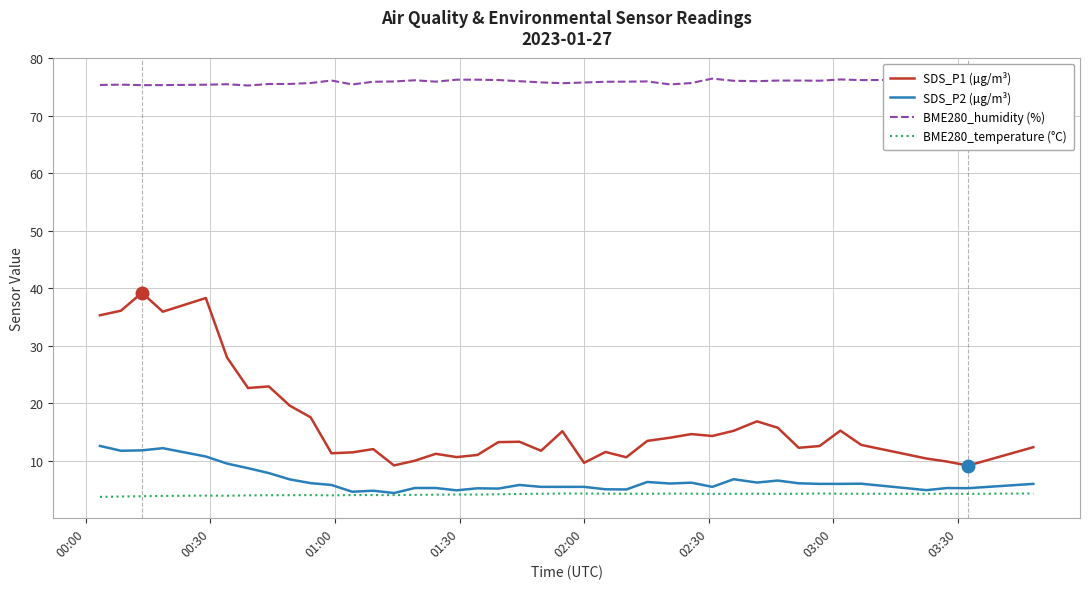

Which series has the largest total across all categories?

BME280_humidity (%)